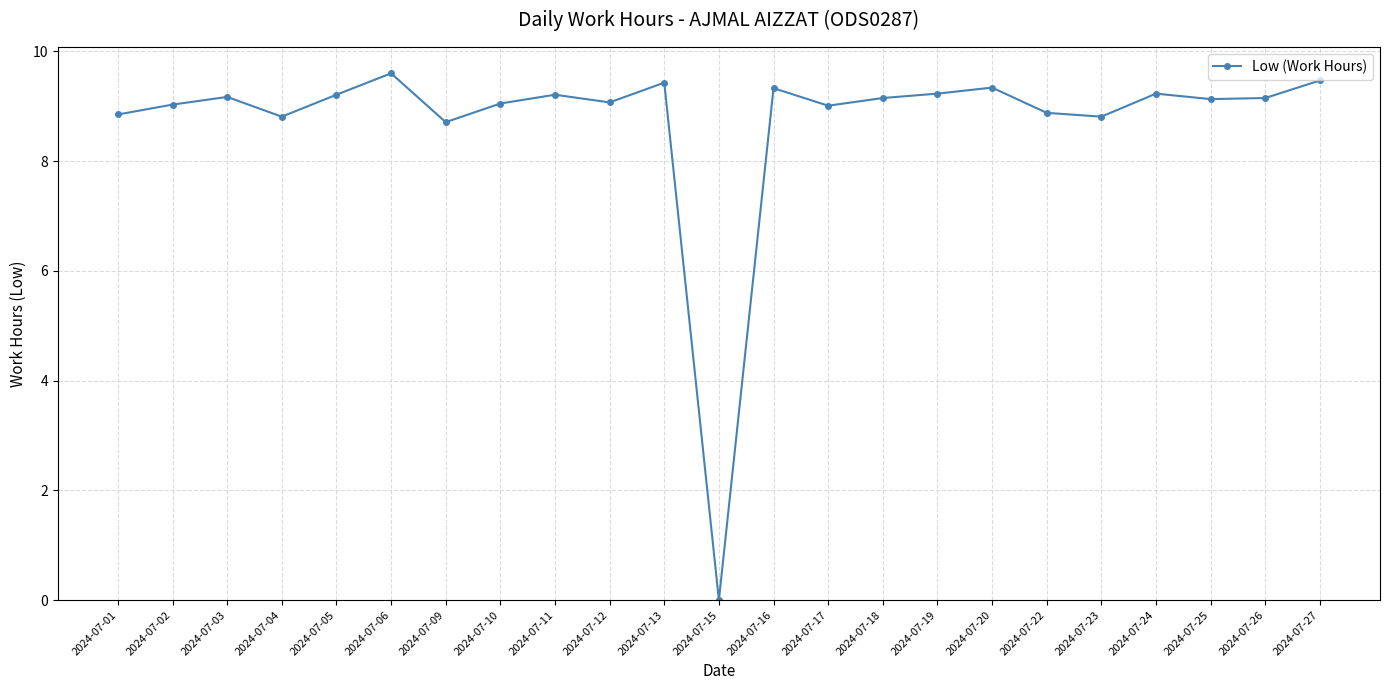

How many values are above zero?

22